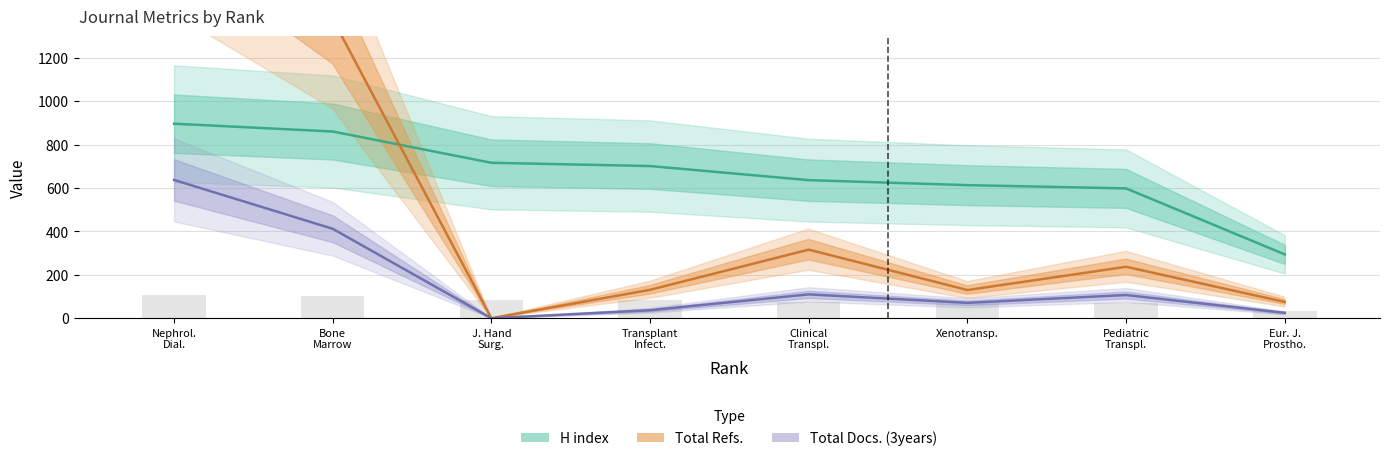

The value of Total Docs. (3years) at J. Hand Surg. is 0. True or false?

True